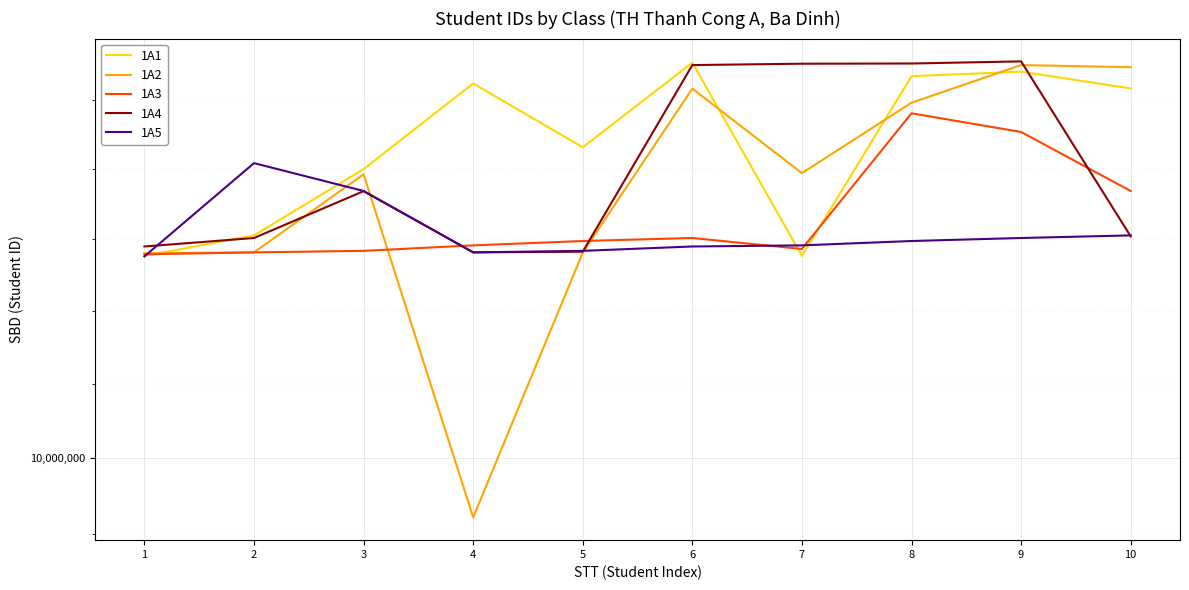

Rank the series by their maximum value, from highest to lowest.

1A4, 1A1, 1A2, 1A3, 1A5